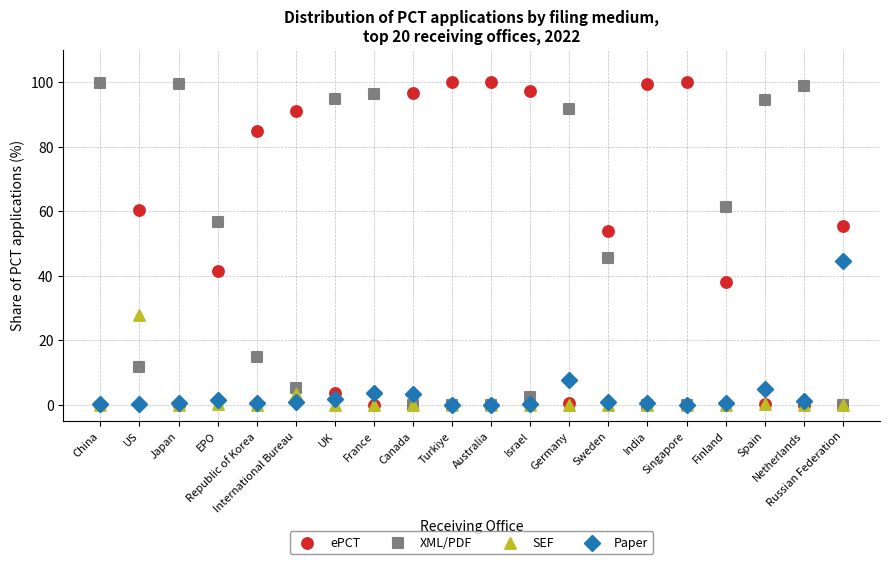

In the Paper series, what Y value is closest to 22?

7.7